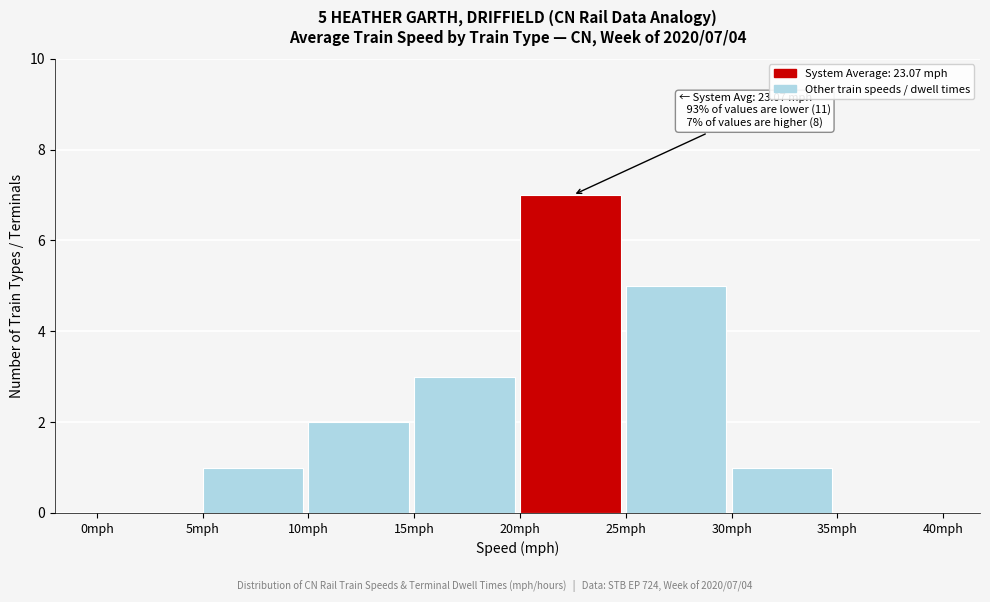

Which range on the x-axis has the tallest bar?

20 to 25